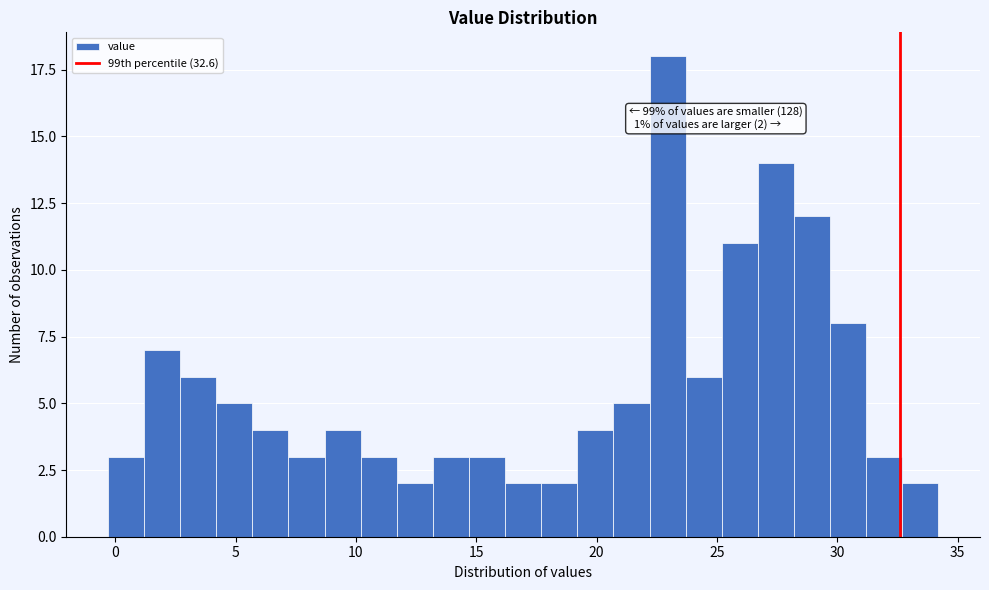

Read against the x-axis, roughly where is the centre of the tallest bar?

23.0